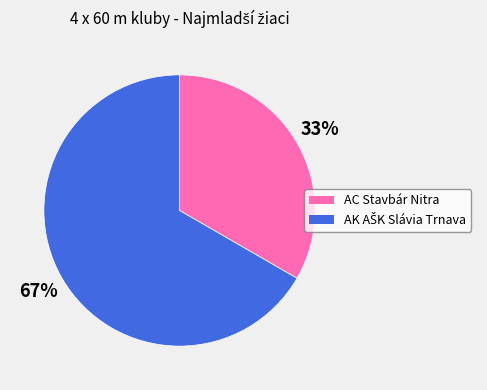

Does AC Stavbár Nitra represent more than half of the total?

No